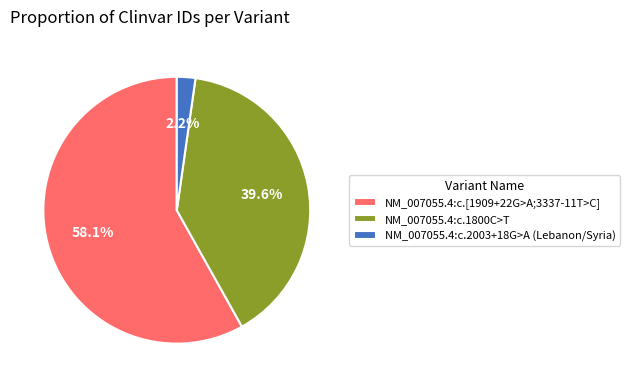

Is there a majority slice in this chart?

Yes